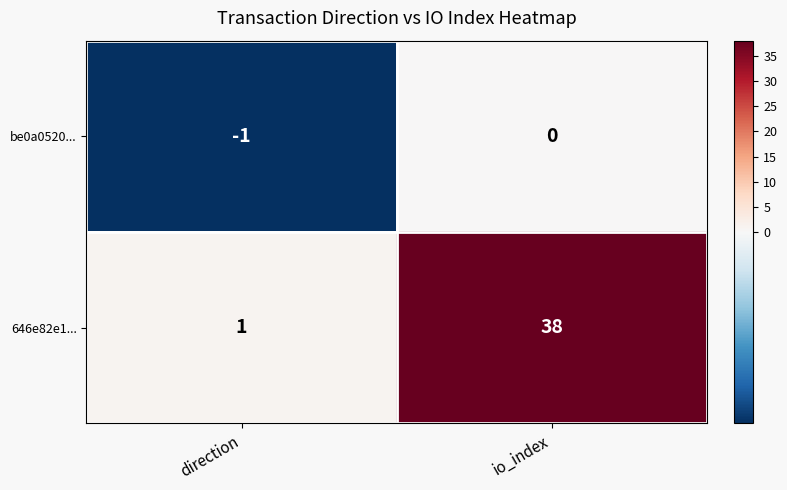

Which series changed the most between direction and io_index?

646e82e1...